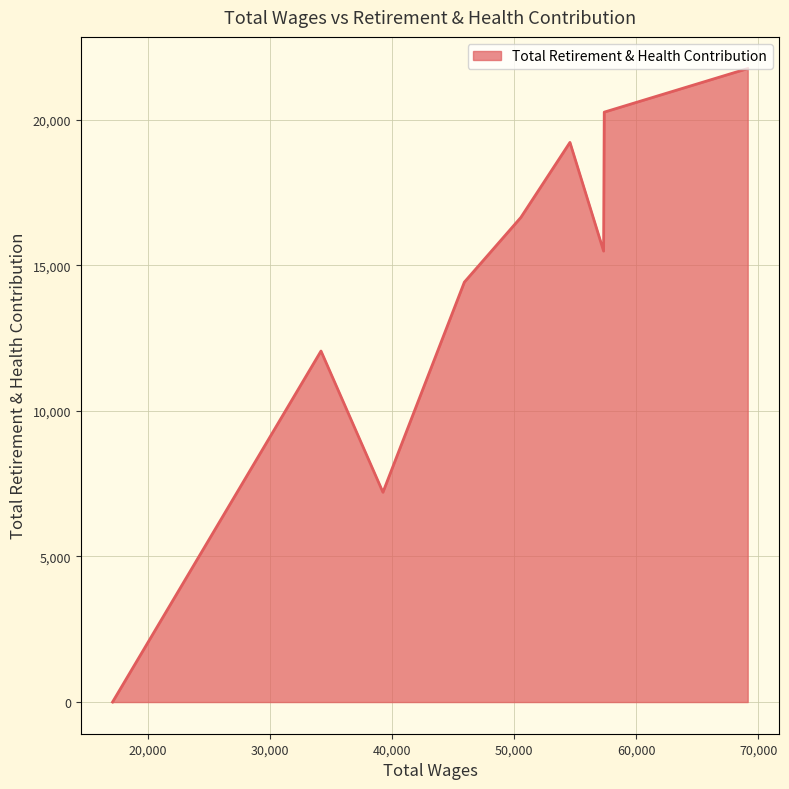

What is the greatest value displayed?

21749